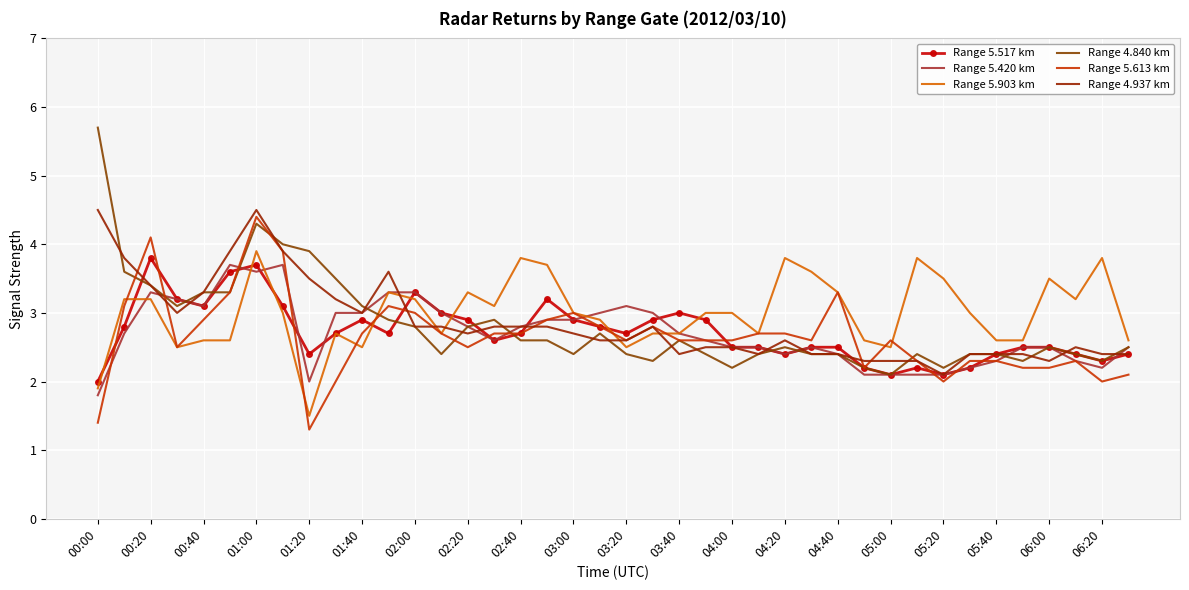

Which category has the lowest value in the Range 5.420 km series?

00:00